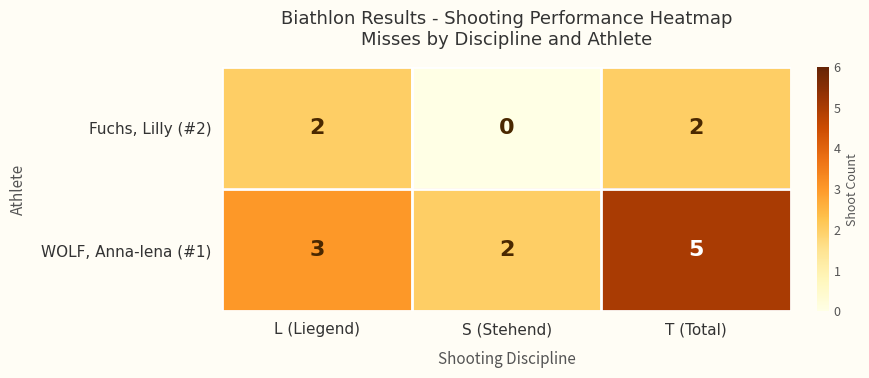

List the series in order of their overall mean, highest first.

WOLF, Anna-lena (#1), Fuchs, Lilly (#2)